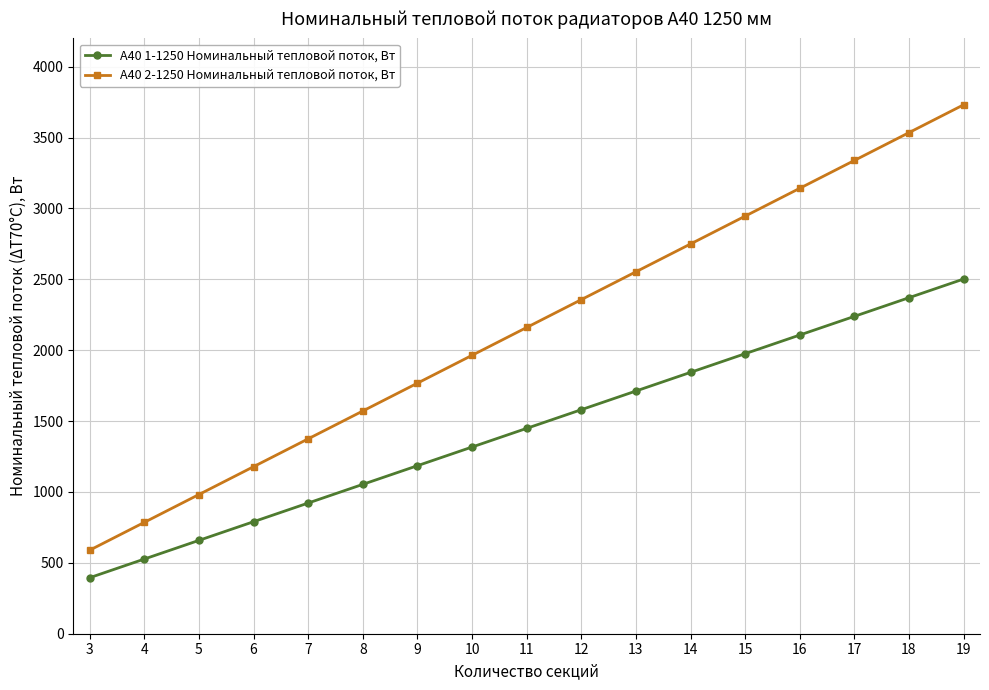

True or false: А40 1-1250 Номинальный тепловой поток, Вт and А40 2-1250 Номинальный тепловой поток, Вт intersect in this chart.

False